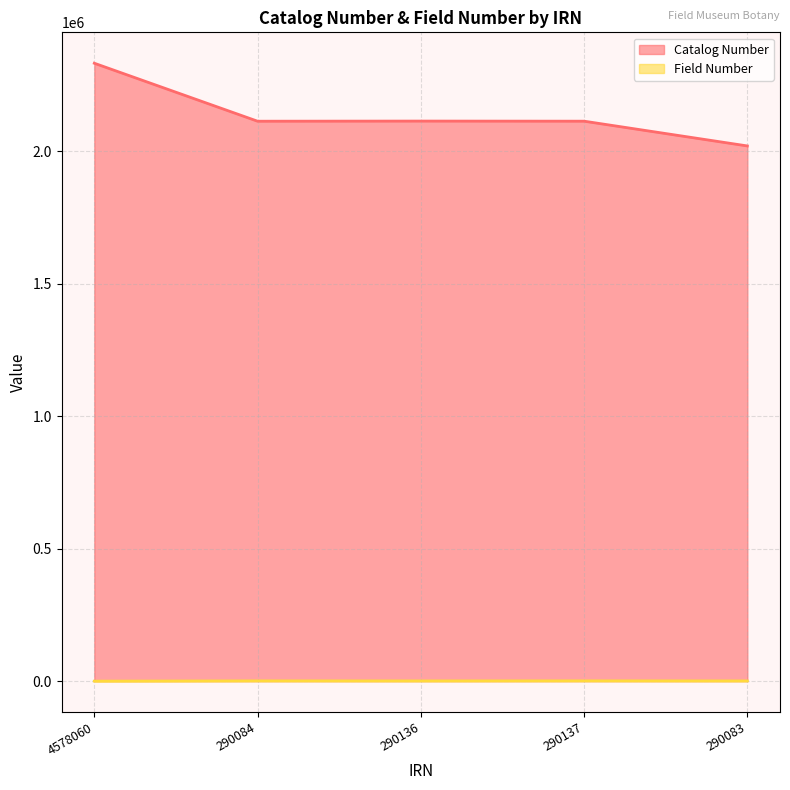

List the labels in order of Field Number value, smallest first.

4578060, 290083, 290136, 290084, 290137